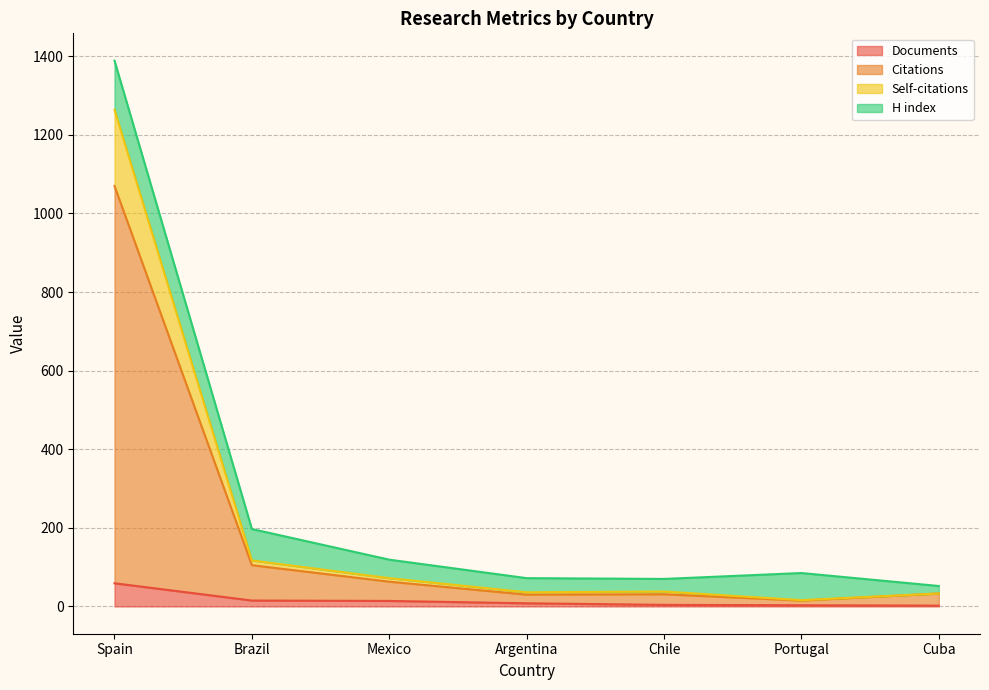

True or false: Self-citations and Documents intersect in this chart.

False